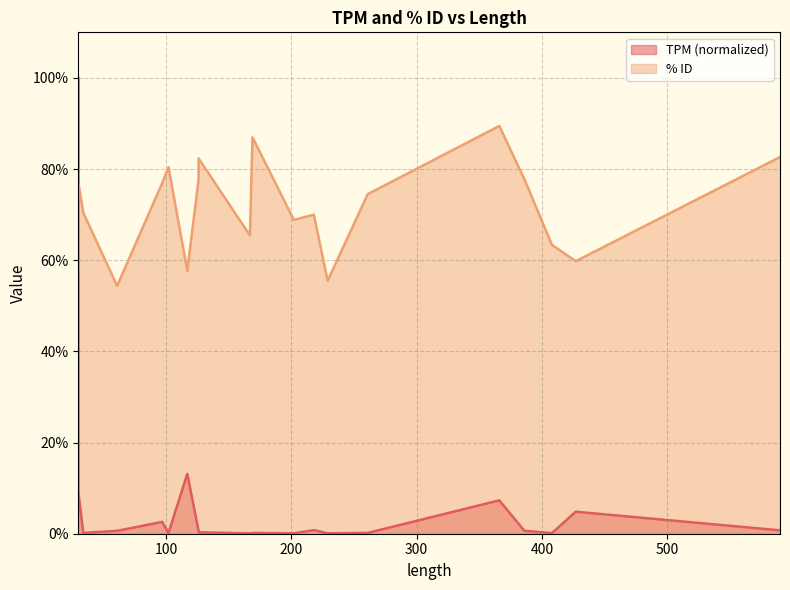

Is it true that the value at 169 is 0.2?

True